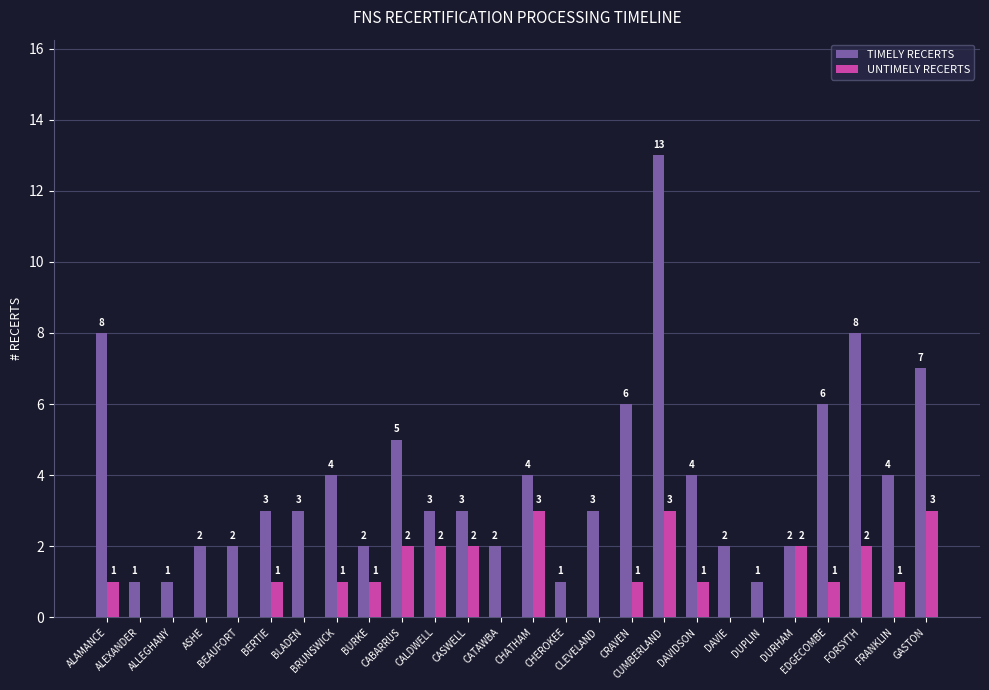

The UNTIMELY RECERTS series shows 1 at BERTIE. True or false?

True